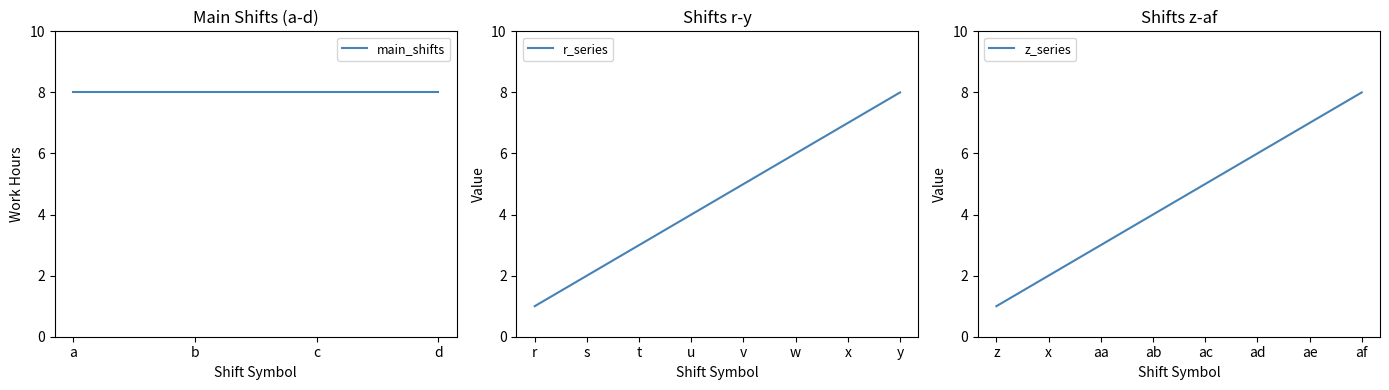

True or false: shift_b and shift_a intersect in this chart.

False